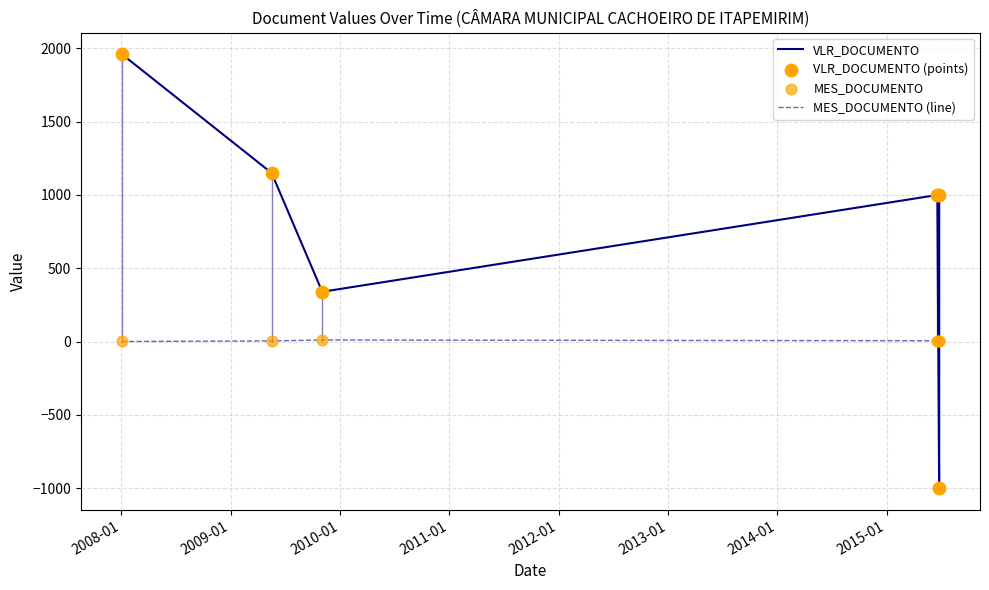

Which series has the largest total across all categories?

VLR_DOCUMENTO